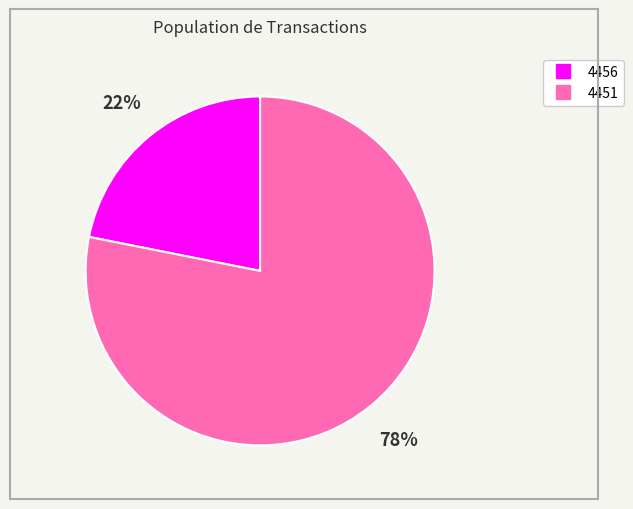

To the nearest percent, what portion does 4451 represent?

78%